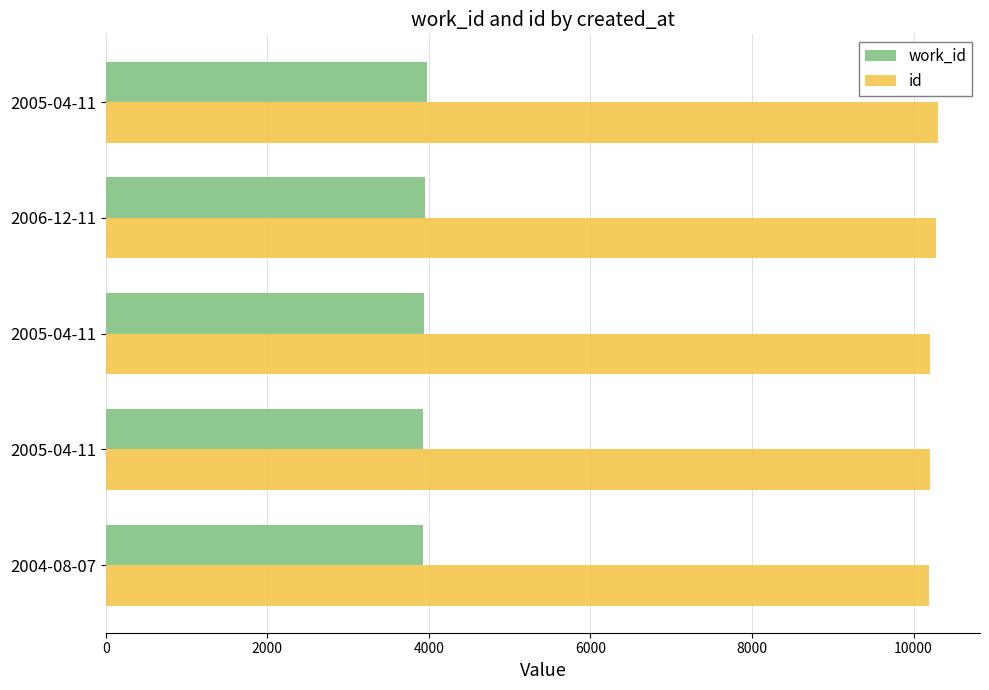

Count the number of categories in the chart.

5